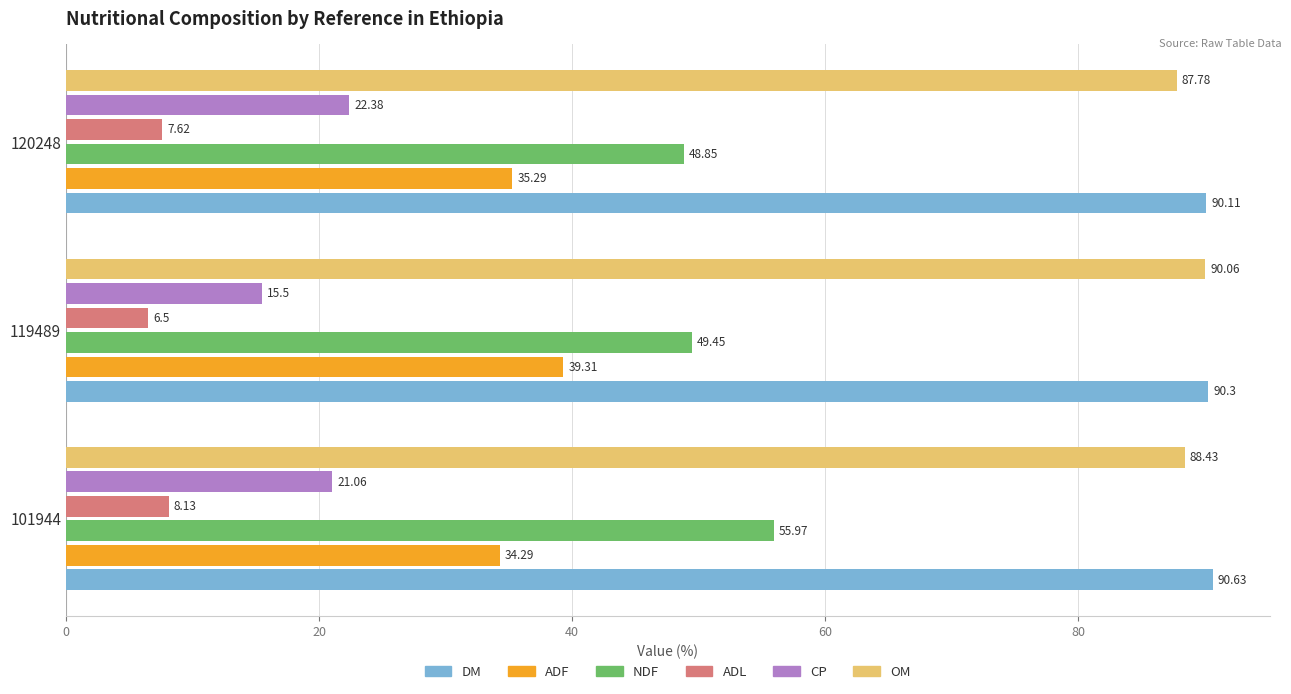

List the series in order of their peak value, lowest first.

ADL, CP, ADF, NDF, OM, DM